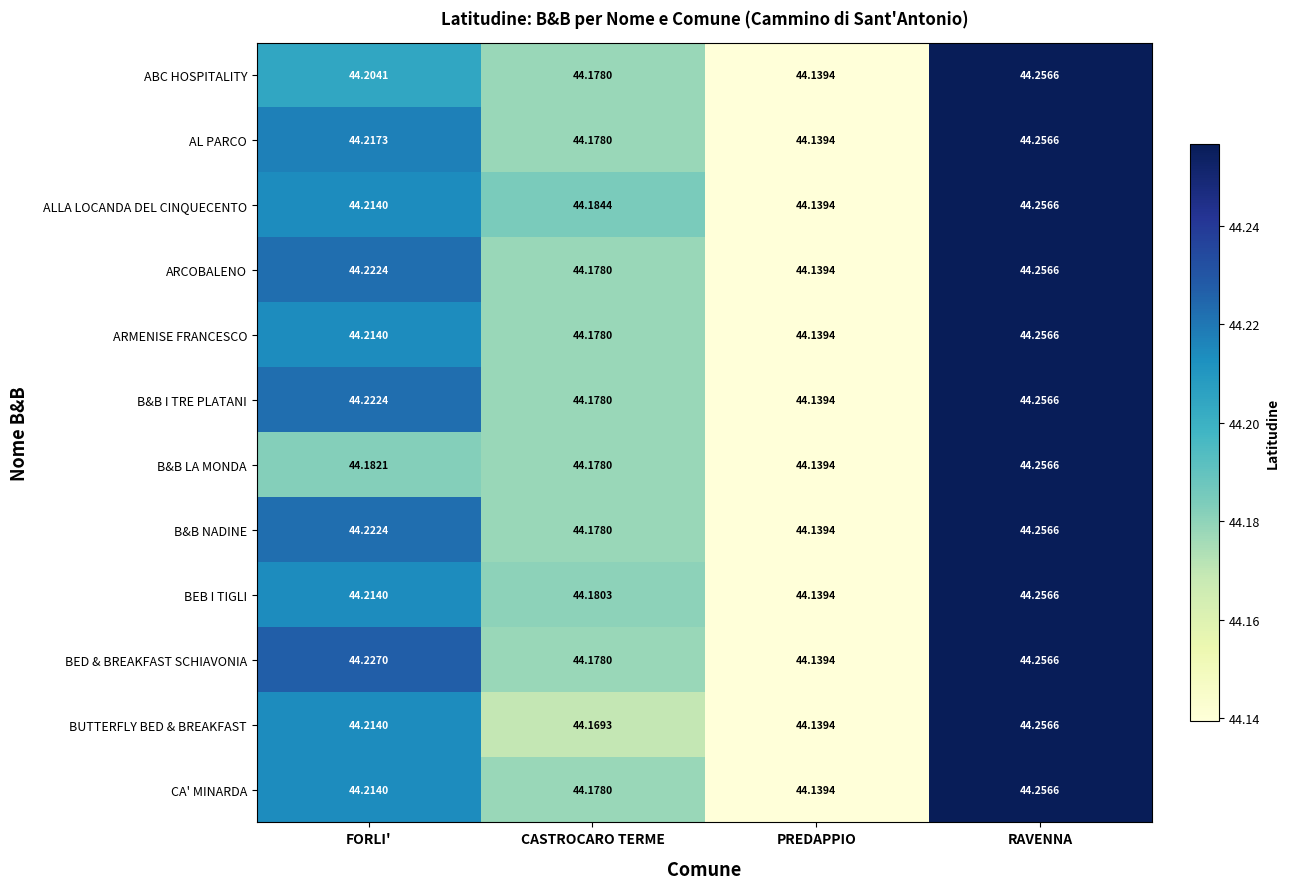

Rank the categories by BEB I TIGLI value from lowest to highest.

PREDAPPIO, CASTROCARO TERME, FORLI', RAVENNA